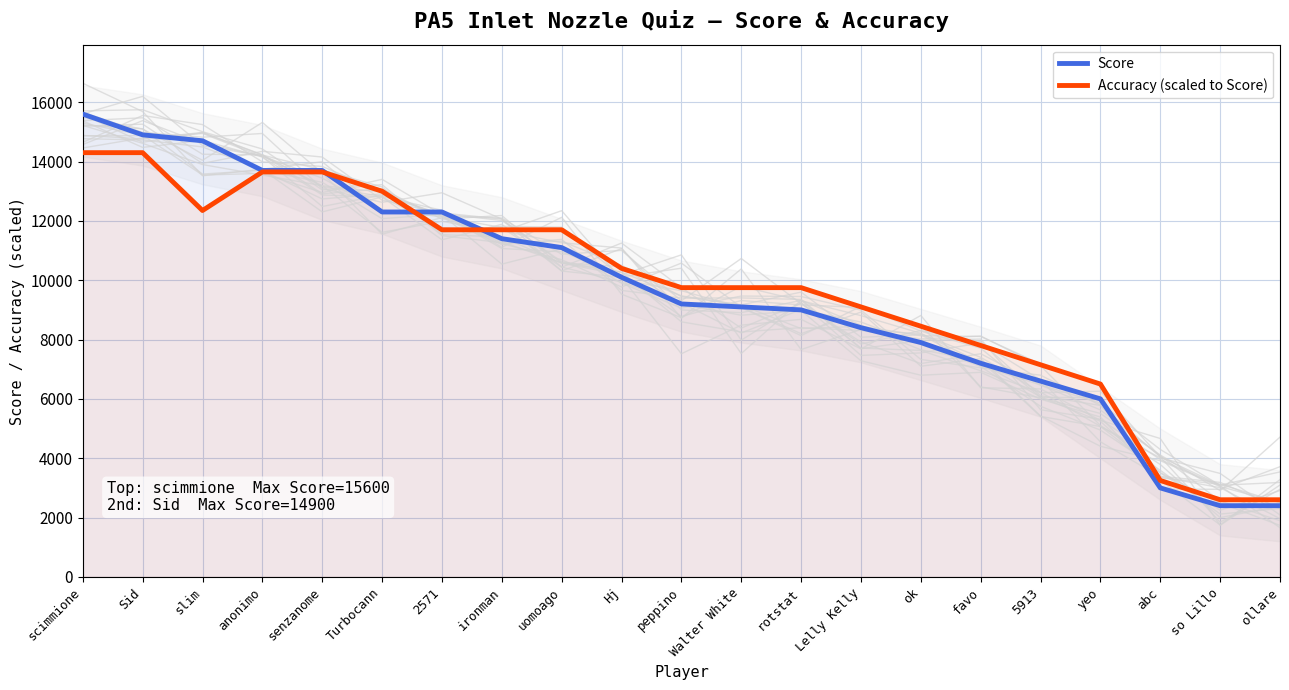

True or false: Accuracy (scaled to Score) has a value of 22982 at senzanome.

False